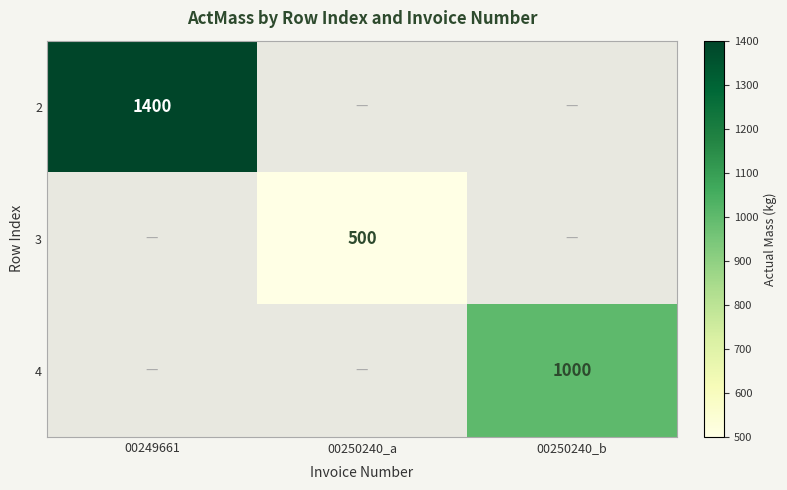

Rank the categories by 4 value from lowest to highest.

00249661, 00250240_a, 00250240_b